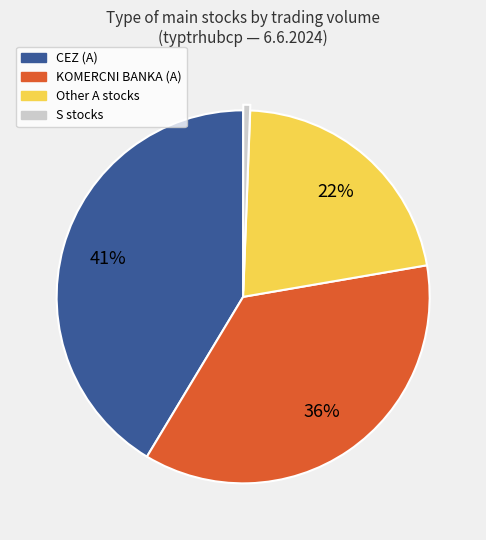

Count the number of slices in the pie.

4